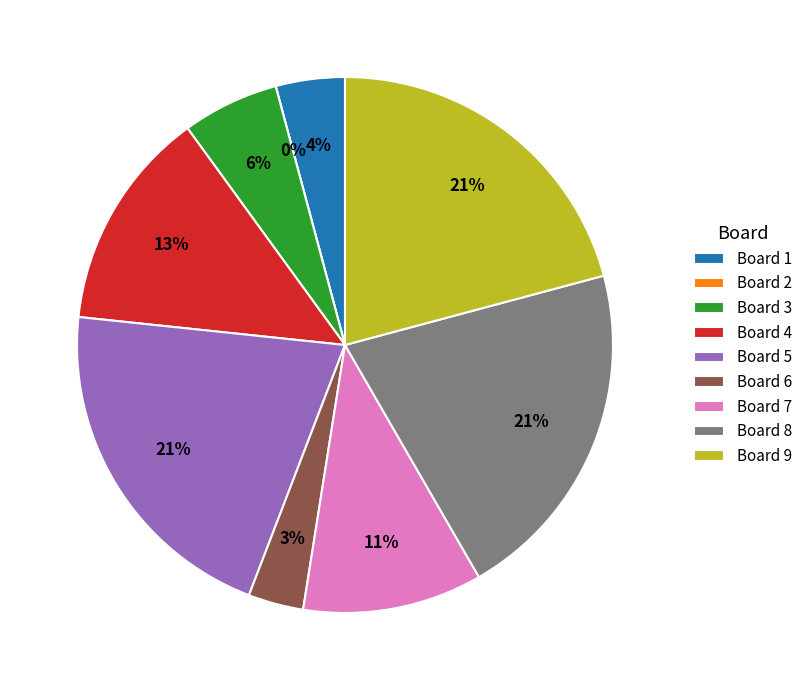

Does any single category account for the majority?

No